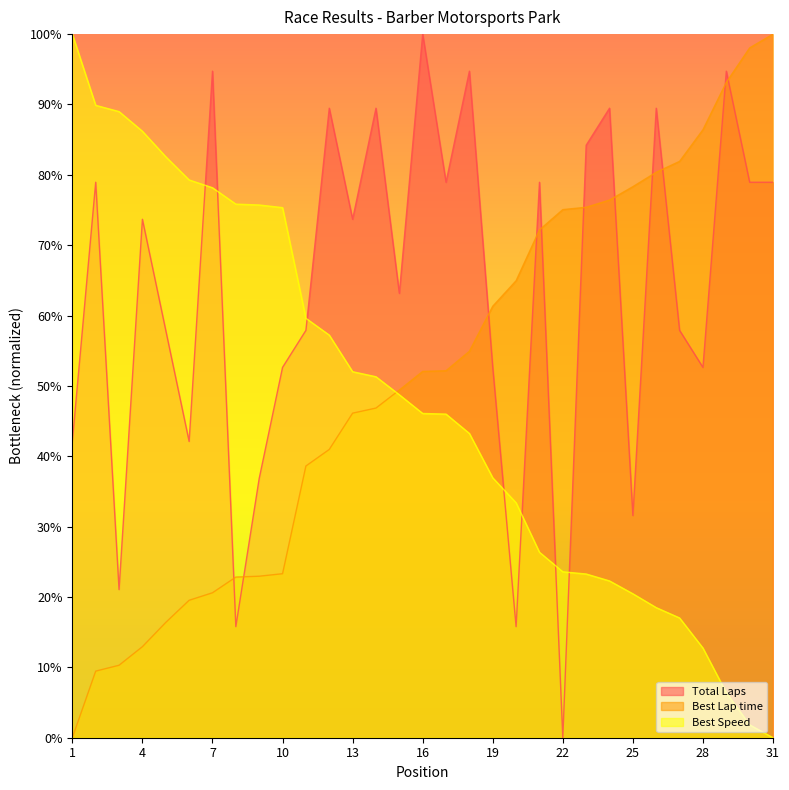

How many lines are shown in the chart?

3